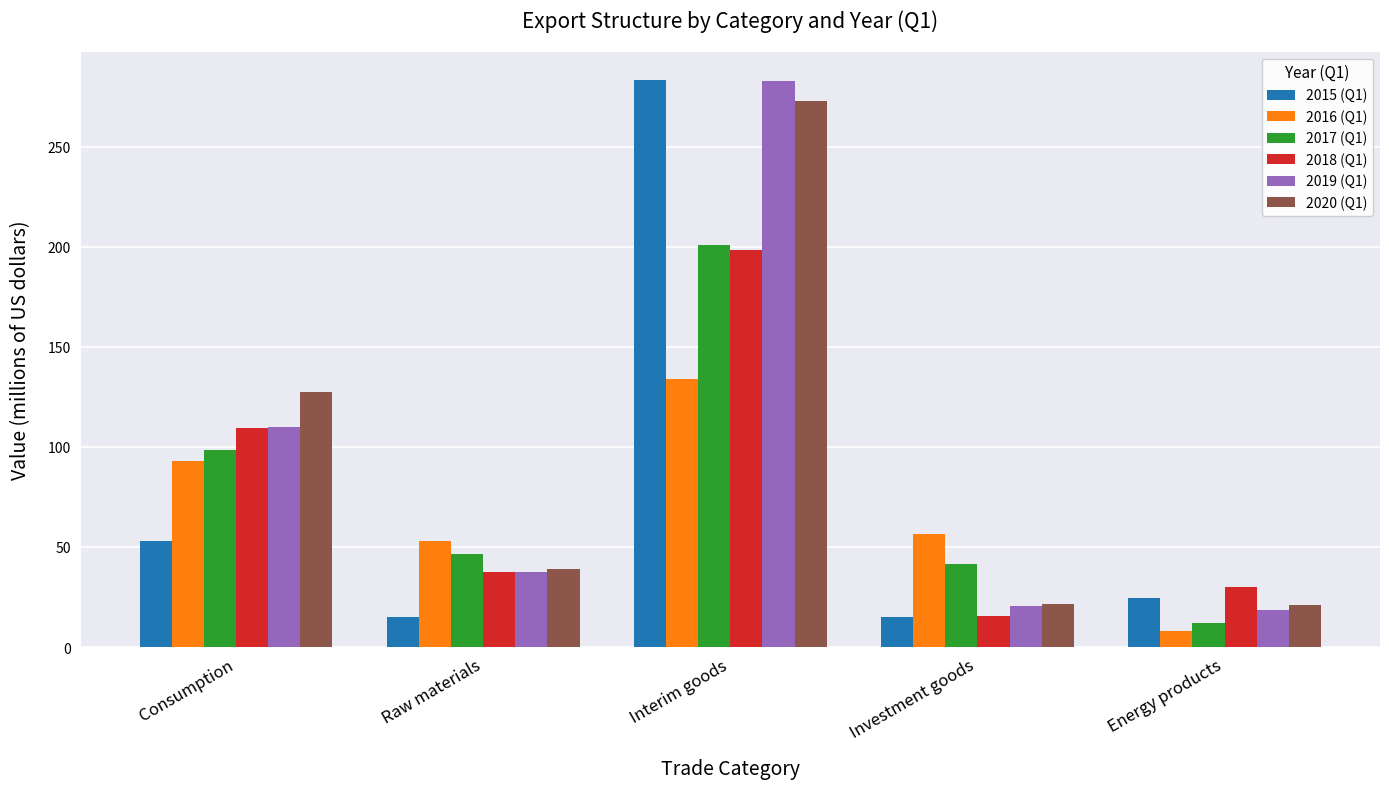

What is the label of the 1st bar from the left?

Consumption